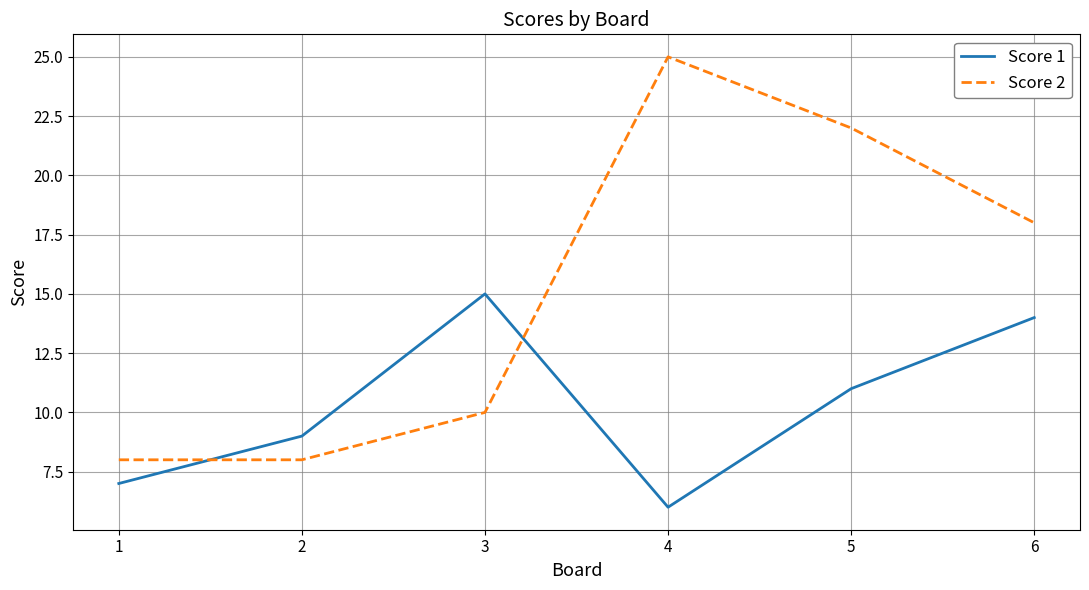

At which label is Score 2 closest to 16?

6